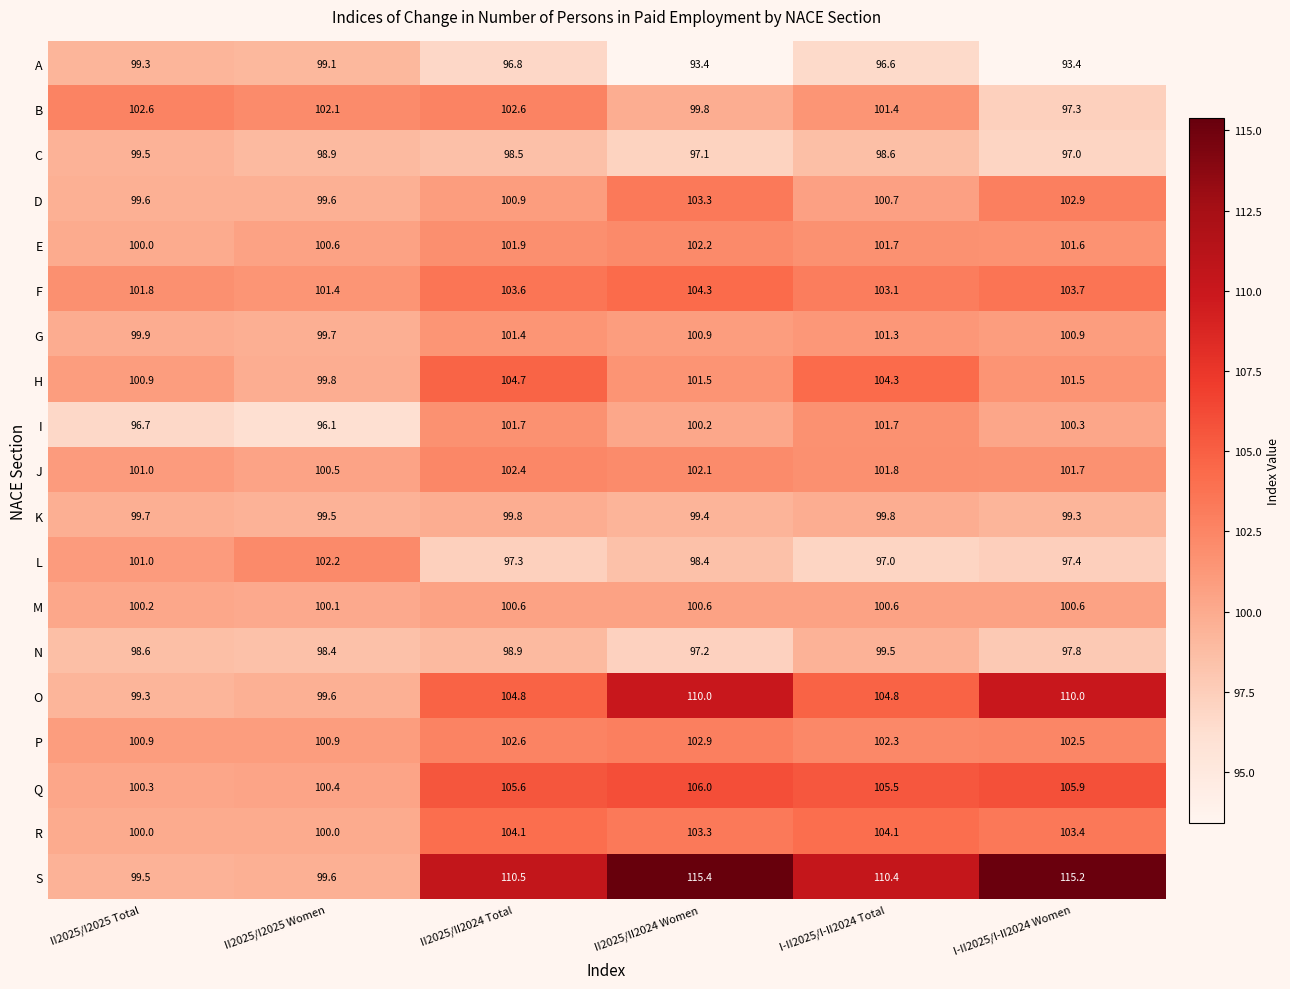

Which series has the largest total across all categories?

S